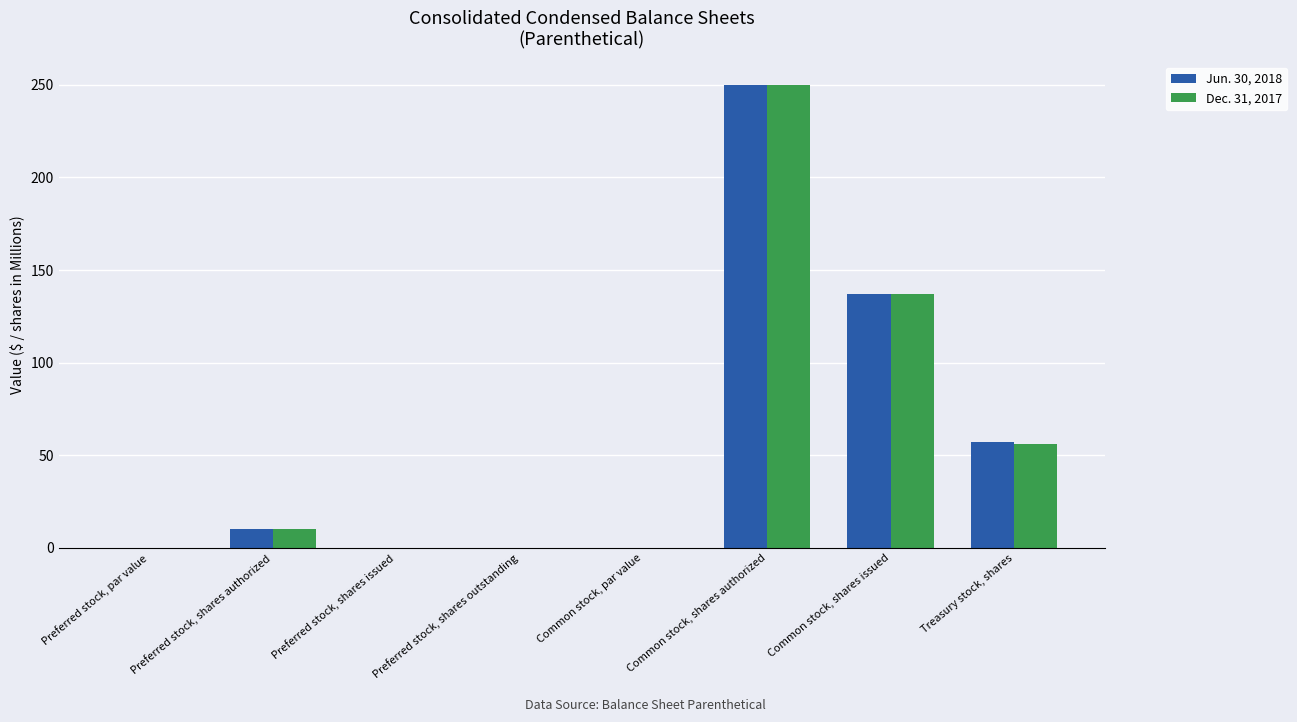

What is the sum of all Jun. 30, 2018 values?

454.0